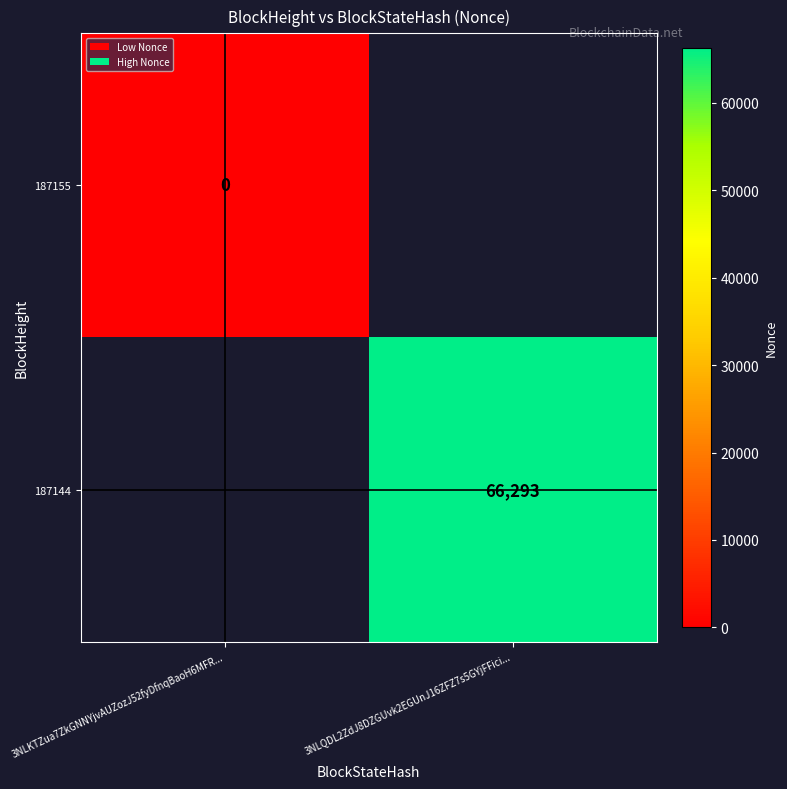

What is the greatest value displayed?

66293.0